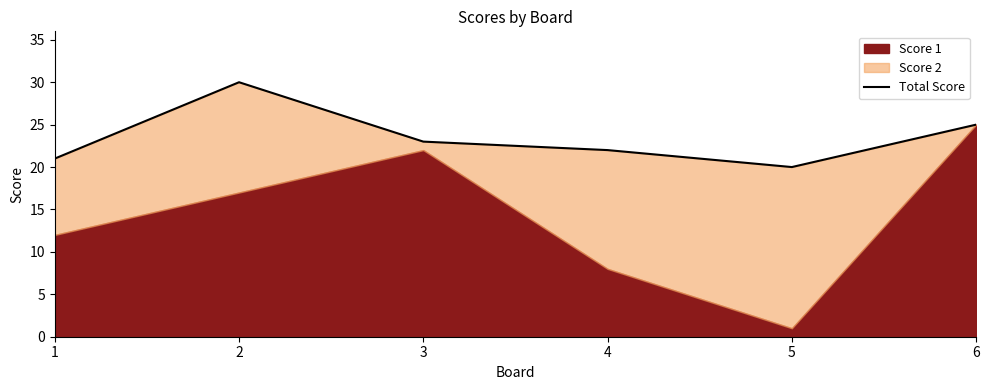

Where is the first local maximum?

2